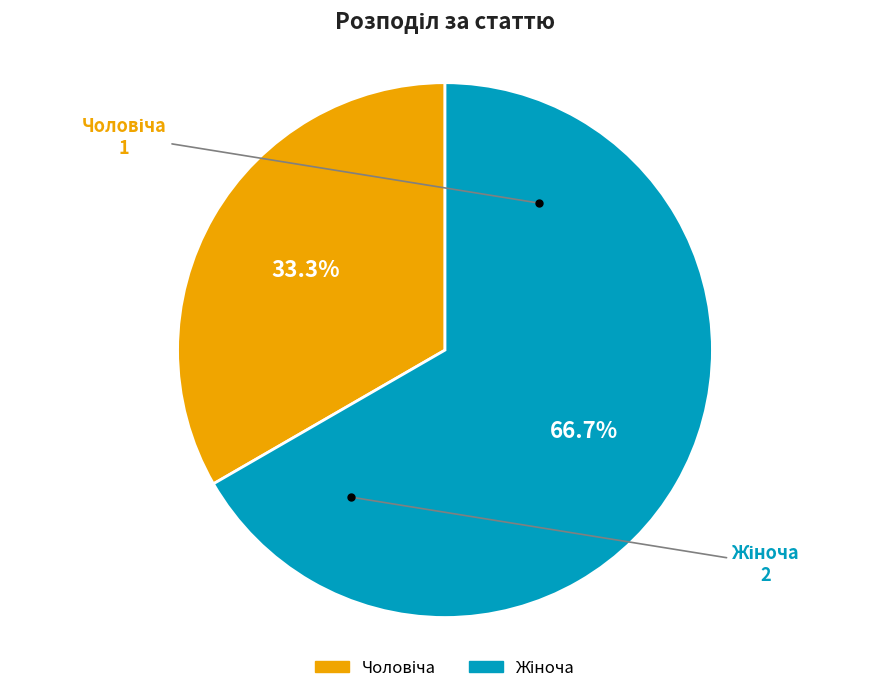

Is there any slice that represents more than half of the pie?

Yes